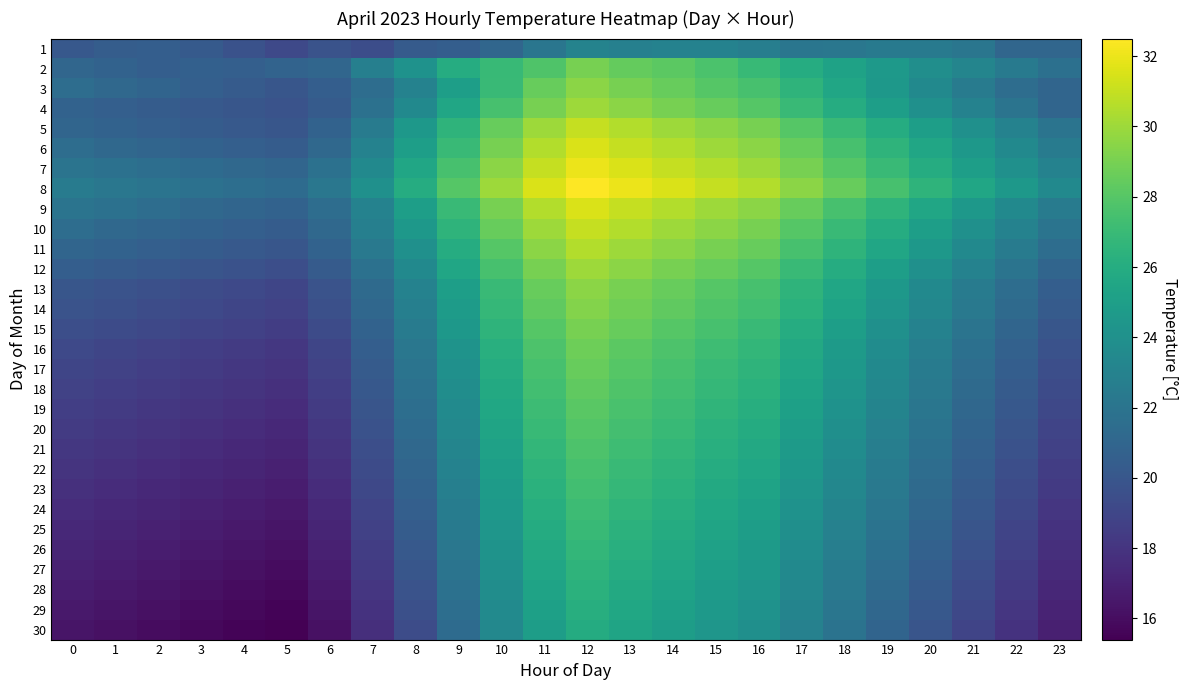

Which label corresponds to the smallest value in the chart?

5